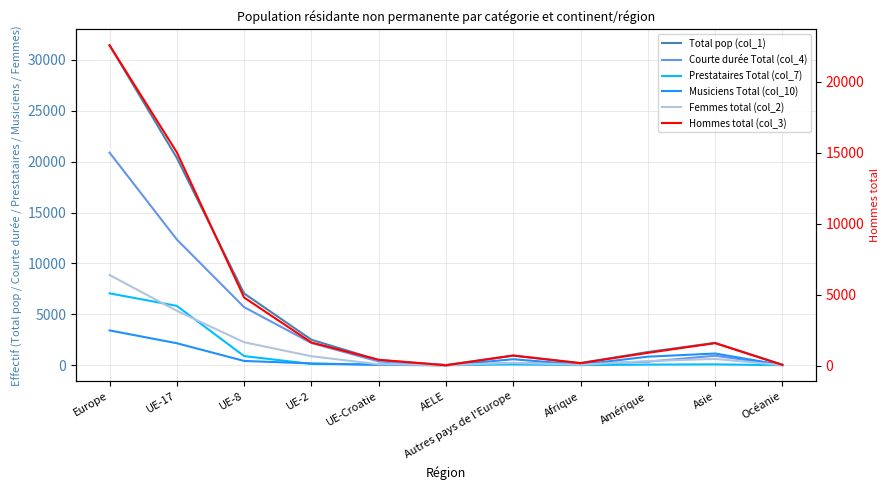

Rank the categories by Courte durée Total (col_4) value from highest to lowest.

Europe, UE-17, UE-8, UE-2, Asie, UE-Croatie, Amérique, Autres pays de l'Europe, Afrique, Océanie, AELE